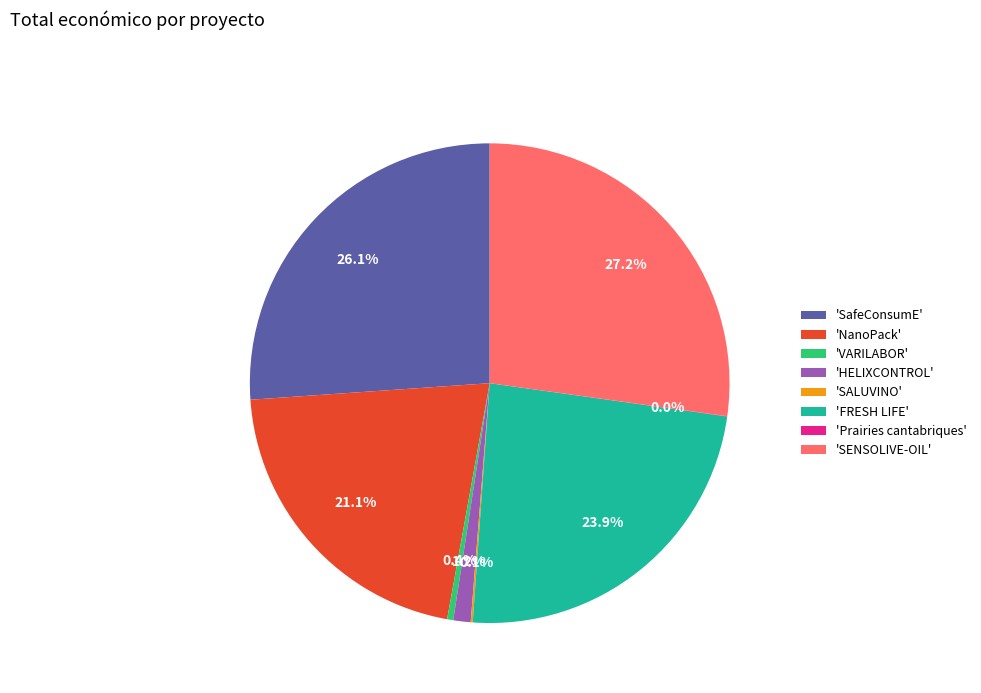

What is the largest slice in the pie chart?

'SENSOLIVE-OIL'